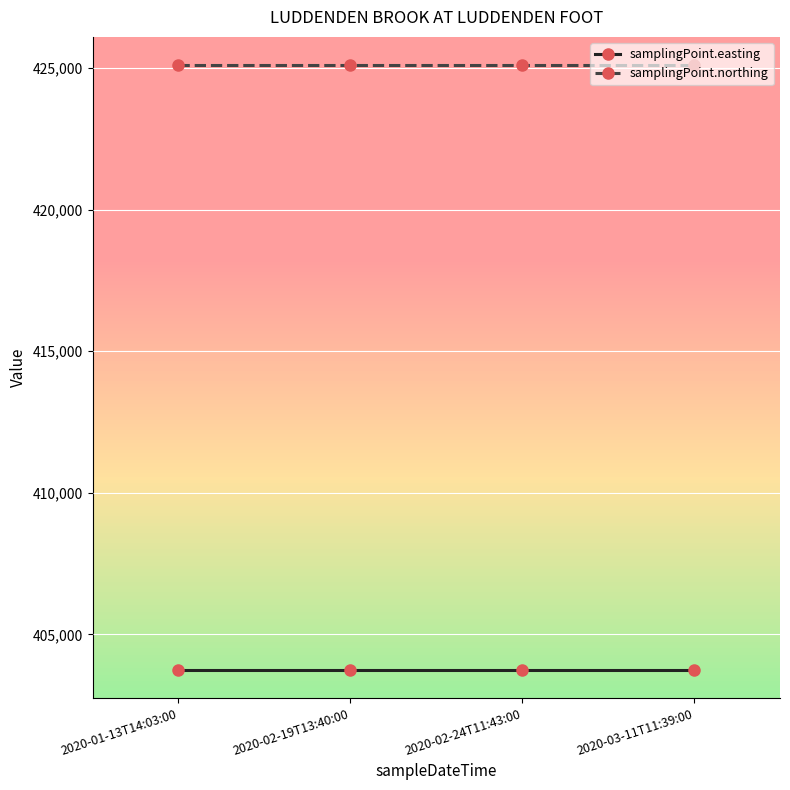

True or false: samplingPoint.easting and samplingPoint.northing cross at least once.

False